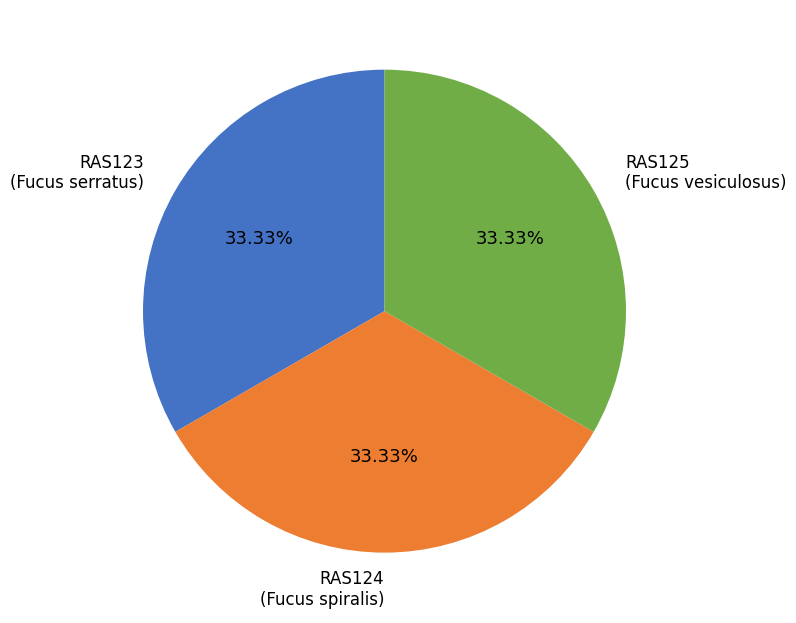

How many slices are in this pie chart?

3